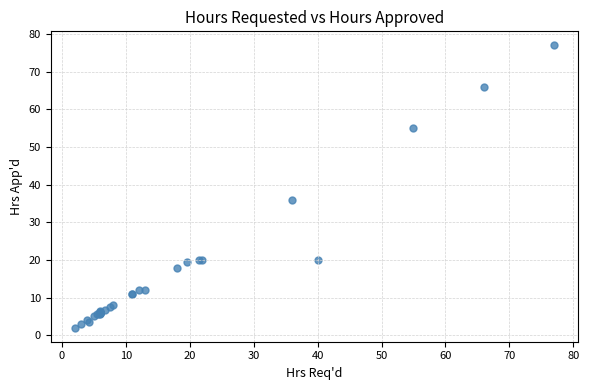

What Y value in the scatter plot is closest to 39?

36.0